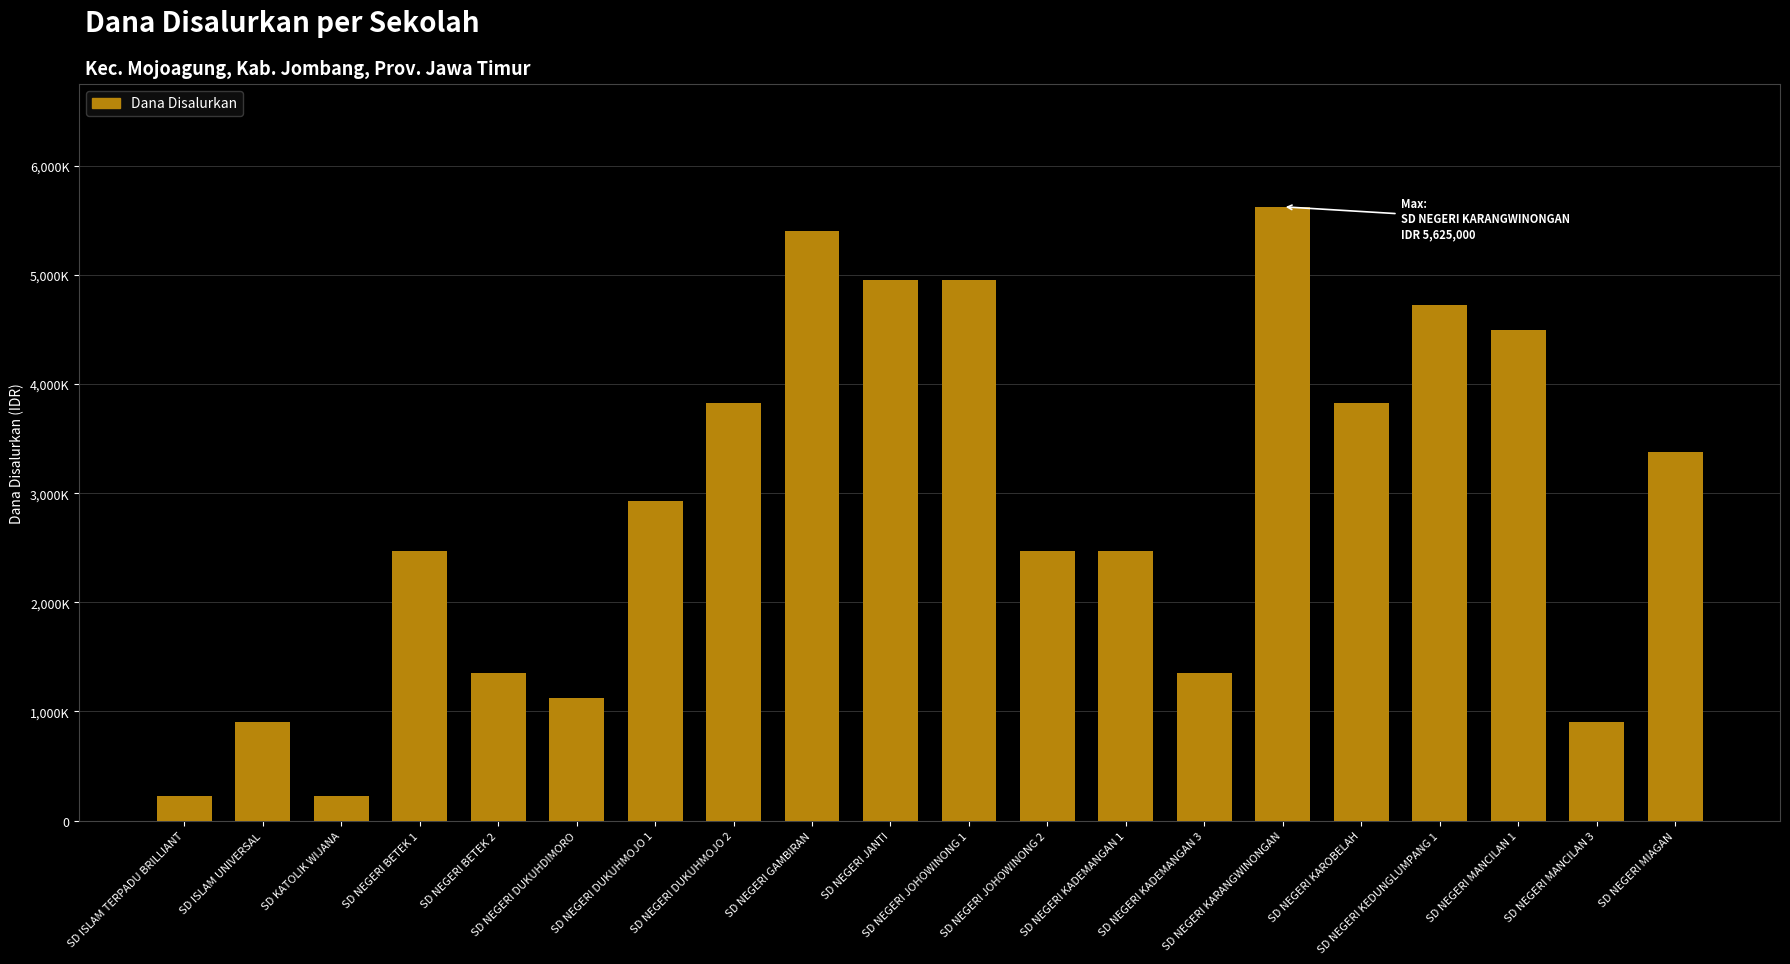

Does the chart contain stacked bars?

No